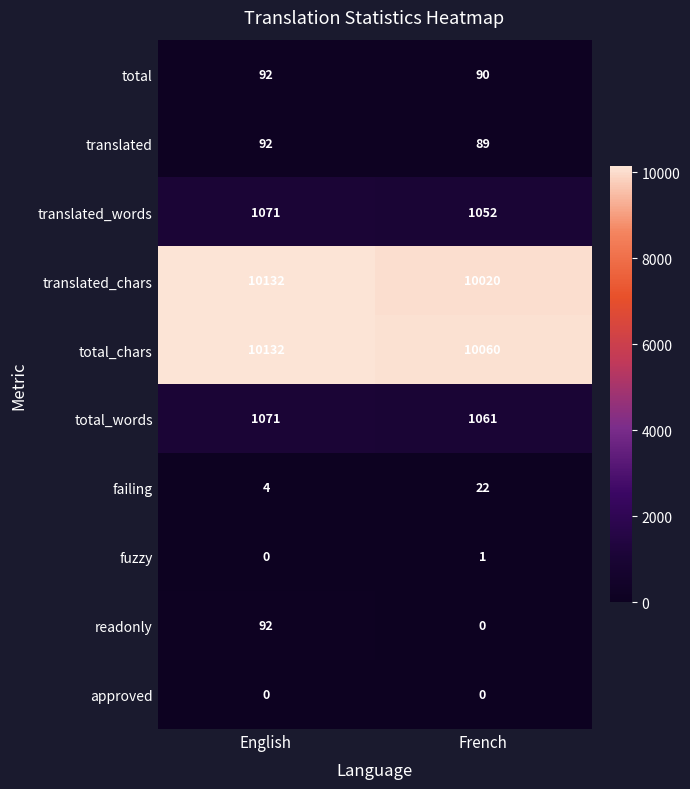

Which series has the largest range (max minus min)?

translated_chars